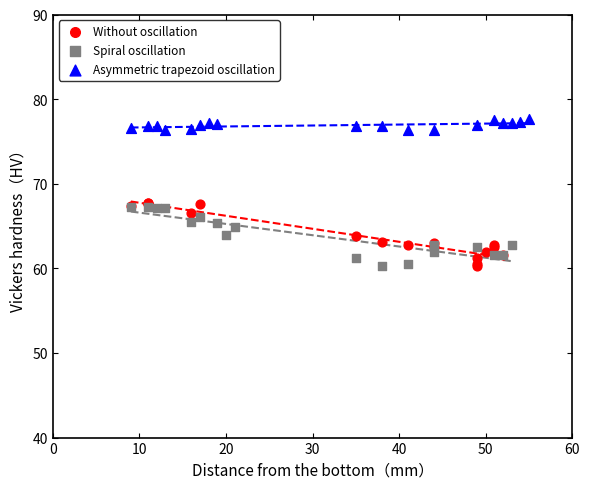

Which series has the largest Y range (max minus min)?

Without oscillation